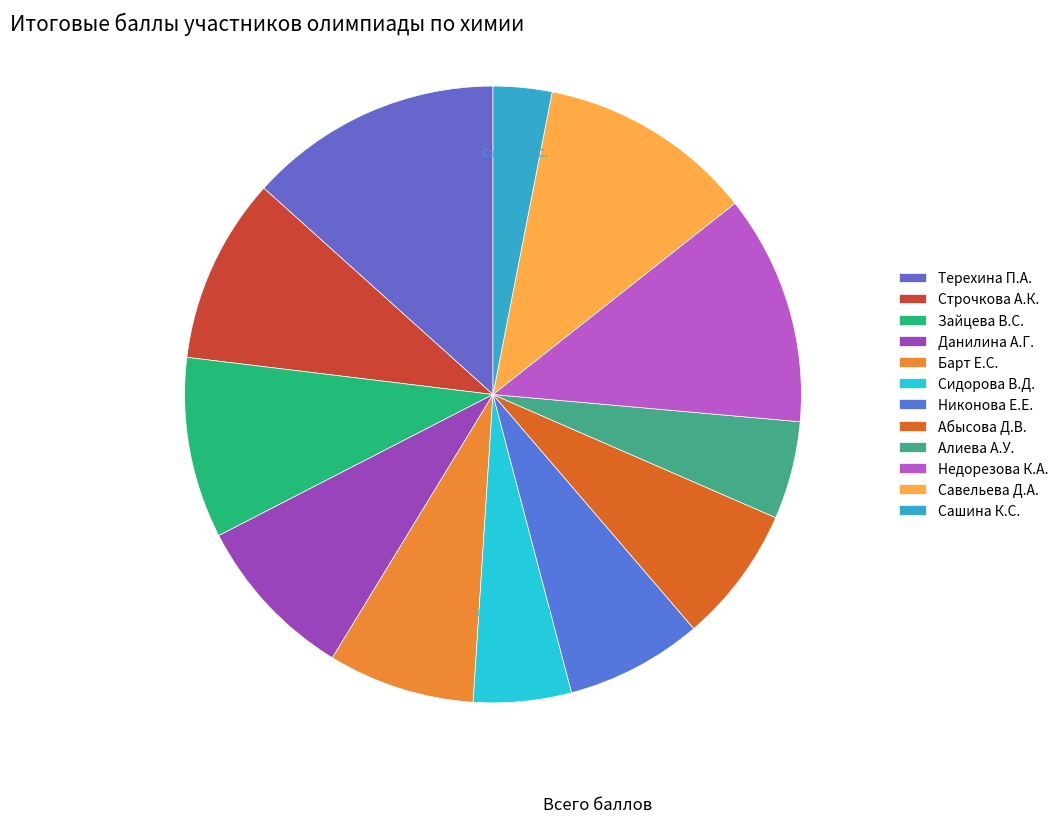

To the nearest percent, what is the average slice percentage?

8%